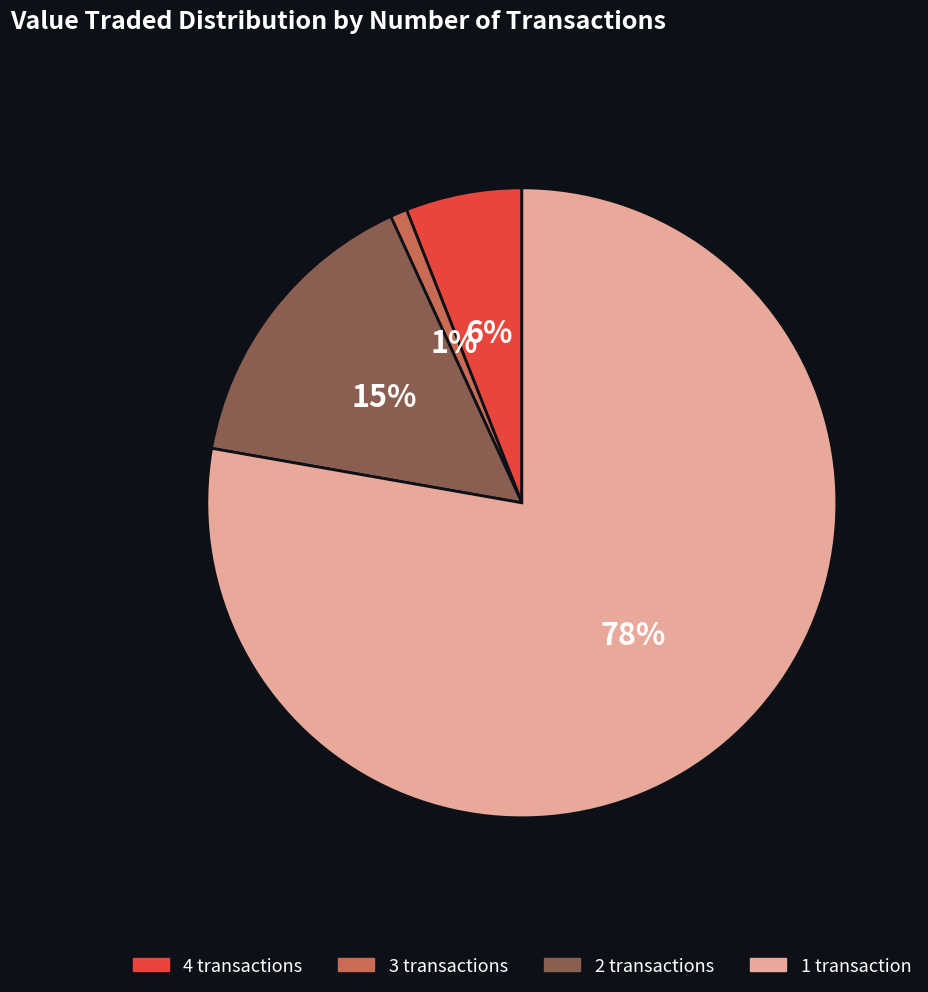

To the nearest percent, what is the average slice percentage?

25%